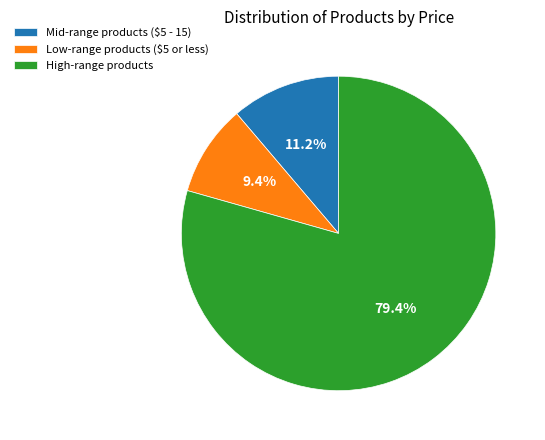

Which slice is the largest?

High-range products